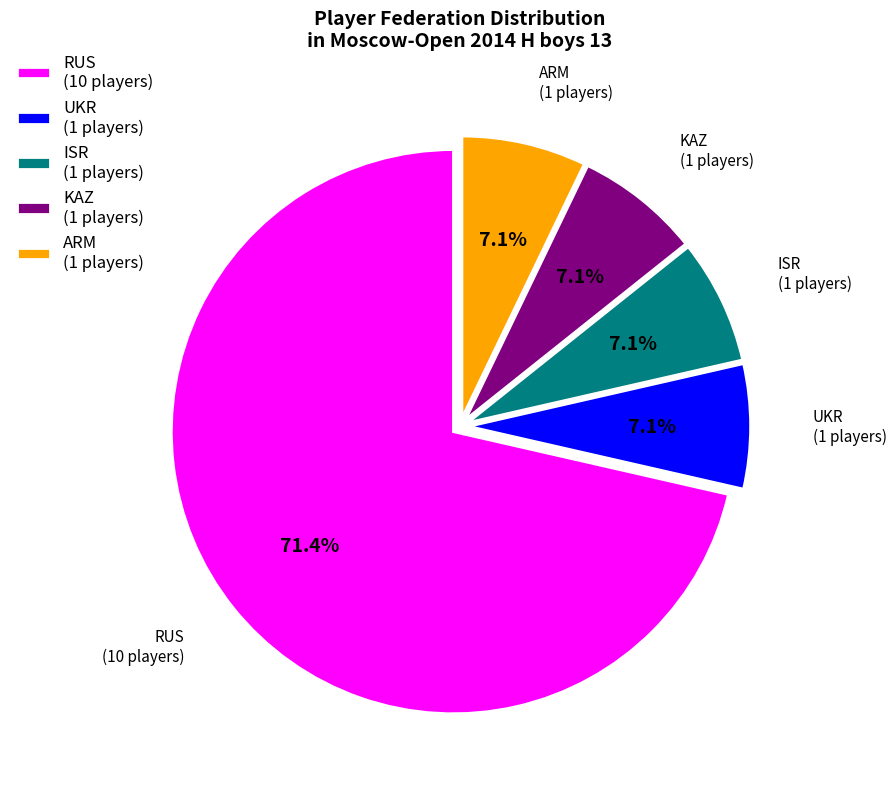

Is there a majority slice in this chart?

Yes